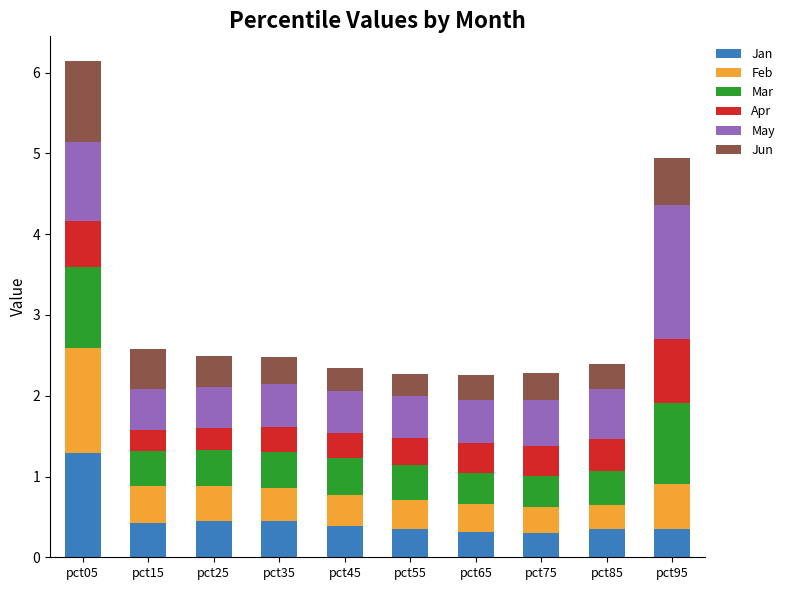

What is the total value across all series at pct65?

2.3